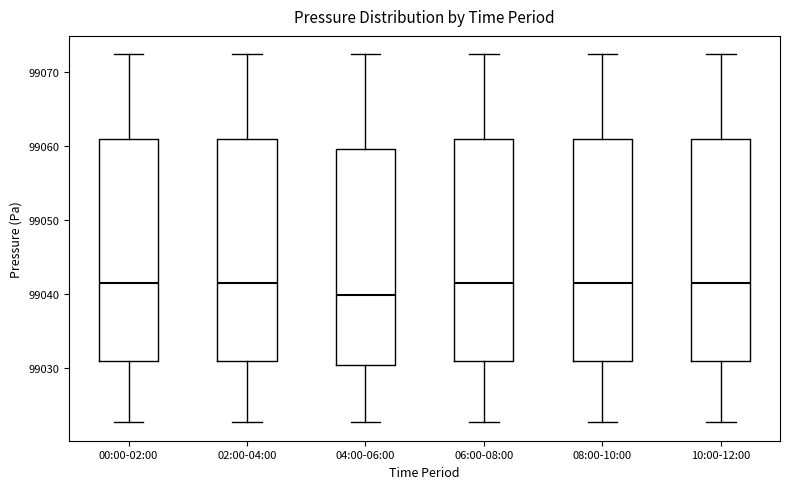

Reading left to right, read every box against the y-axis: the position of its median line, the range the box covers, and the ends of its whiskers. The values are not printed on the chart, so give them approximately, as read against the axis.

00:00-02:00: median 99042, box 99031 to 99061, whiskers 99023 to 99072
02:00-04:00: median 99042, box 99031 to 99061, whiskers 99023 to 99072
04:00-06:00: median 99040, box 99030 to 99060, whiskers 99023 to 99072
06:00-08:00: median 99042, box 99031 to 99061, whiskers 99023 to 99072
08:00-10:00: median 99042, box 99031 to 99061, whiskers 99023 to 99072
10:00-12:00: median 99042, box 99031 to 99061, whiskers 99023 to 99072